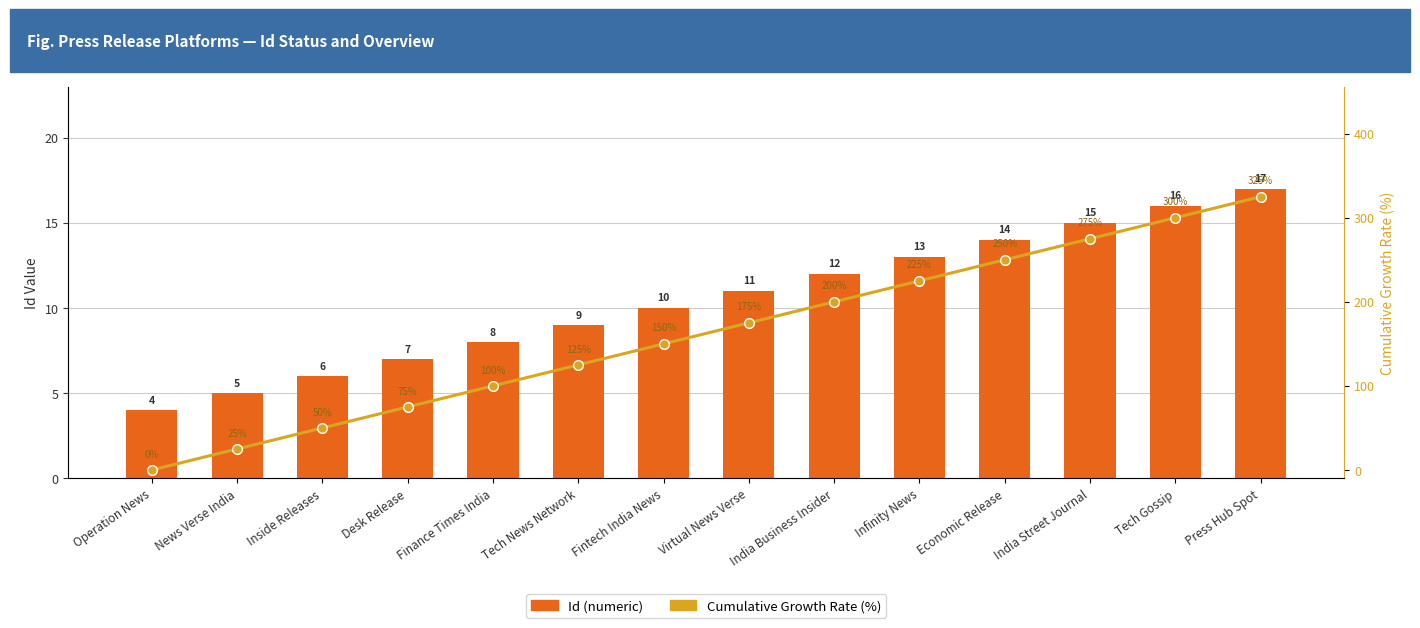

What is the total value across all series at Infinity News?

238